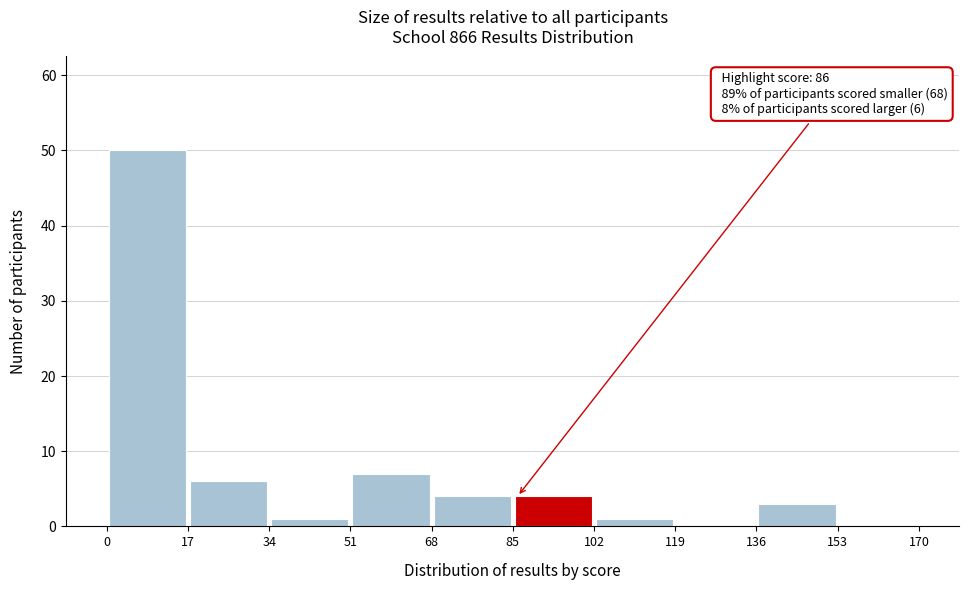

Over which range of the x-axis is the bar tallest?

0 to 17